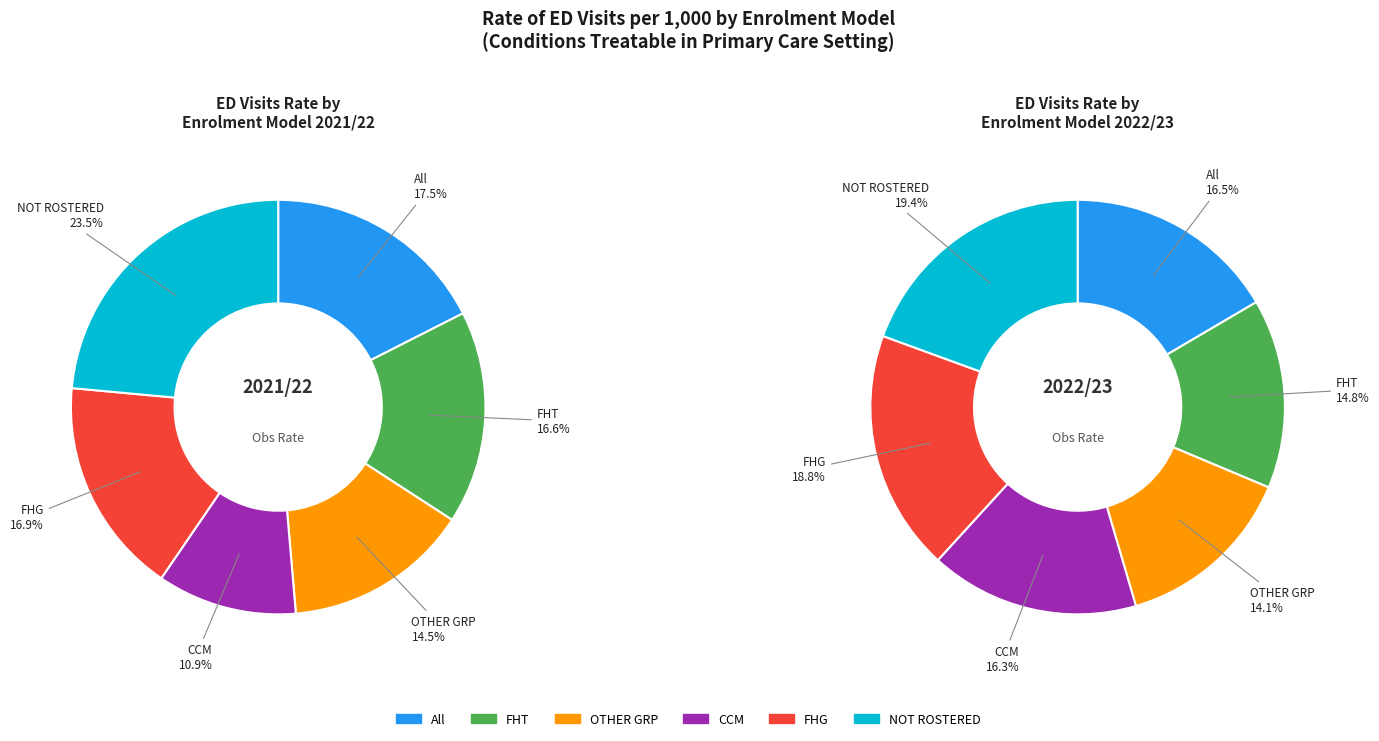

To the nearest percent, what is the average slice percentage?

17%